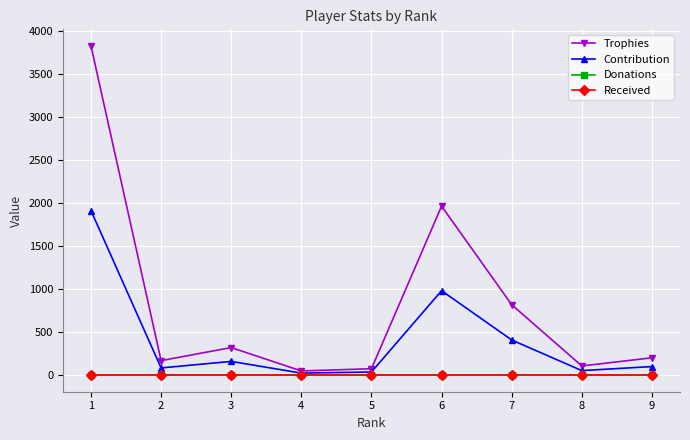

Reading left to right, extract all data points from this chart.

Trophies: 3830	170	322	50	76	1966	820	108	203
Contribution: 1915	85	161	25	38	983	410	54	101
Donations: 0	0	0	0	0	0	0	0	0
Received: 0	0	0	0	0	0	0	0	0